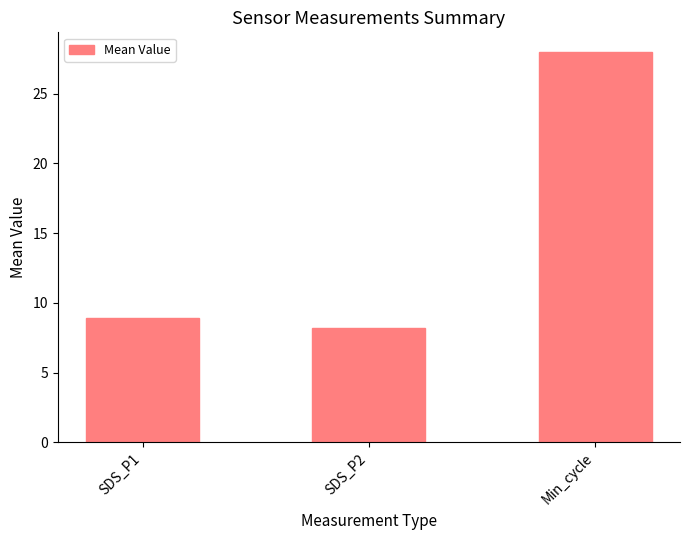

Reading left to right, transcribe all the data shown in this chart.

8.9	8.2	28.0